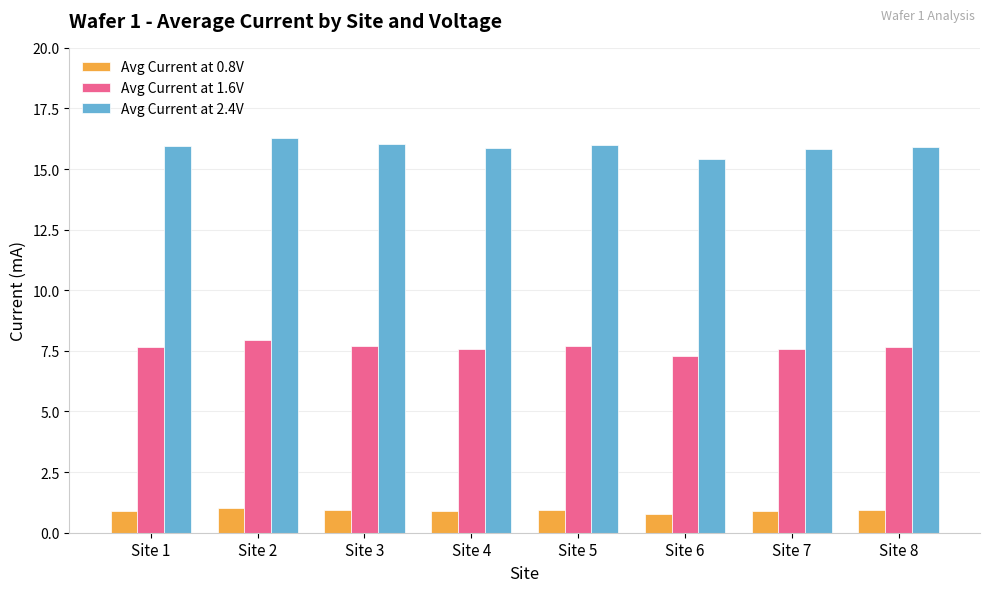

Which label corresponds to the largest value in the chart?

Site 2